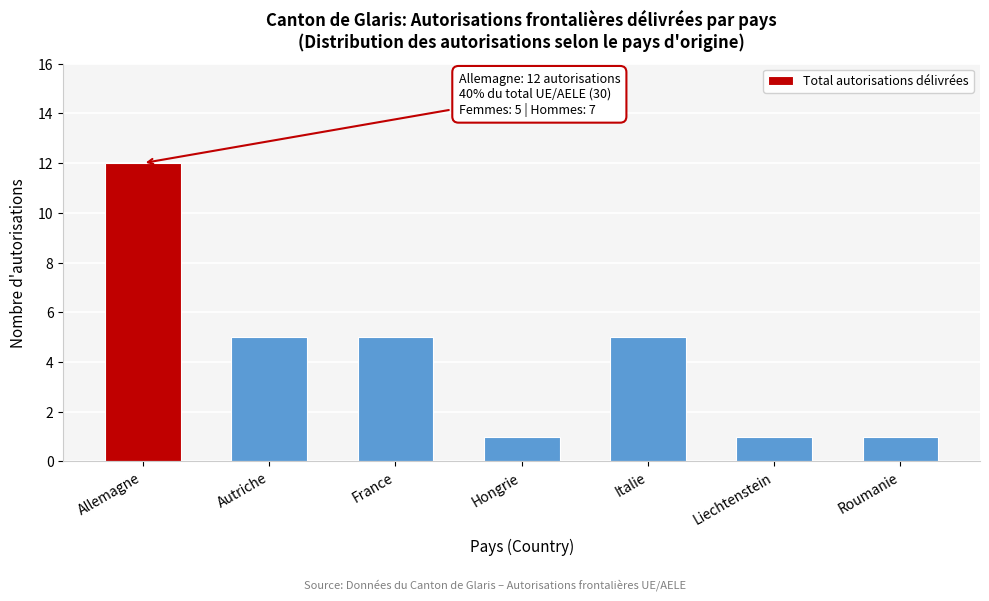

Reading right to left, extract all data points from this chart.

1	1	5	1	5	5	12